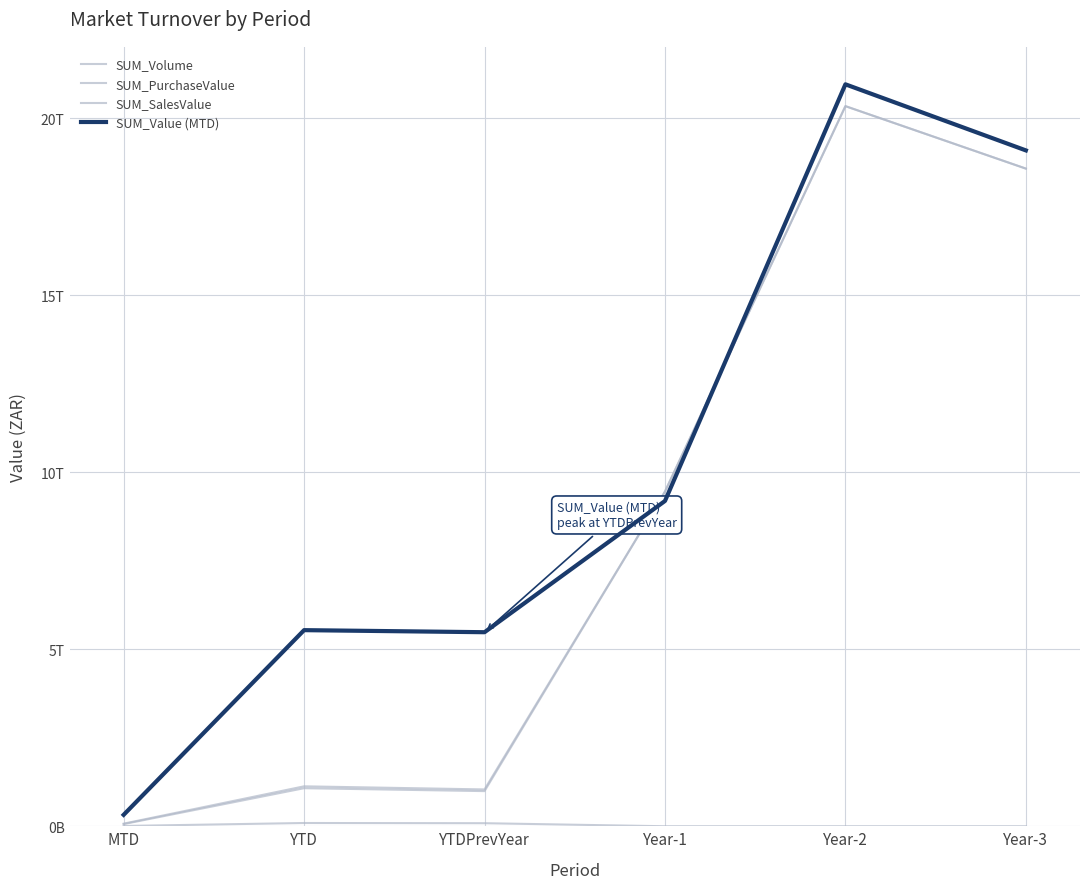

What is the value of the SUM_PurchaseValue point at the 4th from the left?

9451508946627.8